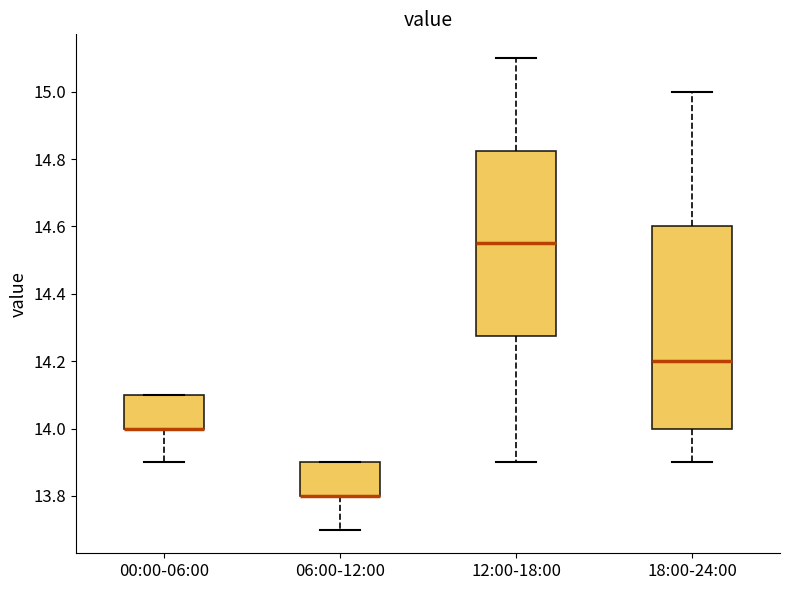

Reading left to right, transcribe this box plot: for each box, give where its median line is, the range the box spans, and where its two whiskers end, as read against the y-axis. The values are not printed on the chart, so give them approximately, as read against the axis.

00:00-06:00: median 14.00 (drawn on the box's lower edge), box 14.00 to 14.10, whiskers 13.90 to 14.10
06:00-12:00: median 13.80 (drawn on the box's lower edge), box 13.80 to 13.90, whiskers 13.70 to 13.90
12:00-18:00: median 14.56, box 14.28 to 14.82, whiskers 13.90 to 15.10
18:00-24:00: median 14.20, box 14.00 to 14.60, whiskers 13.90 to 15.00